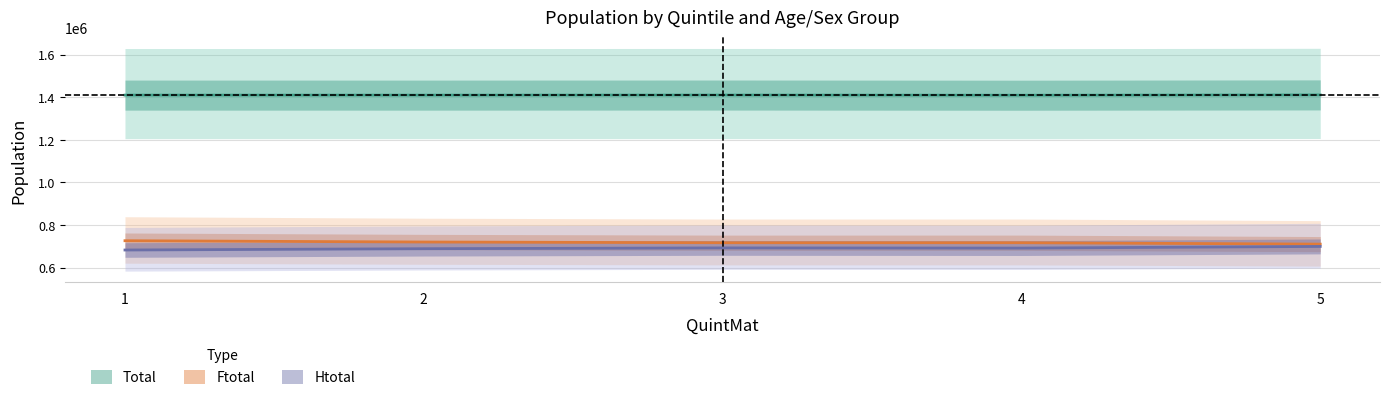

At how many categories does at least one series exceed 806867?

5